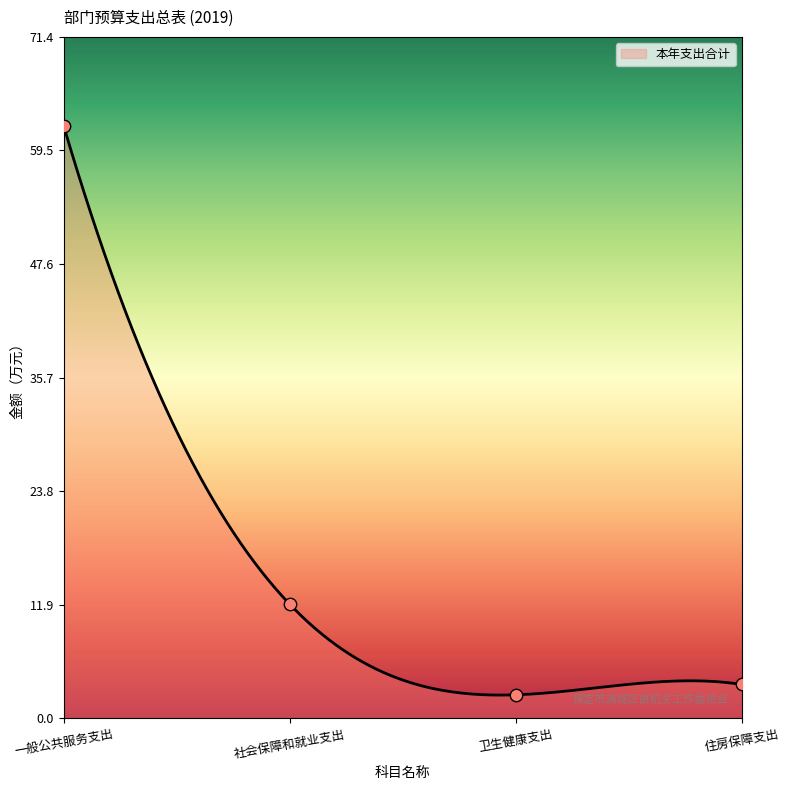

Which has a higher value, 社会保障和就业支出 or 住房保障支出?

社会保障和就业支出